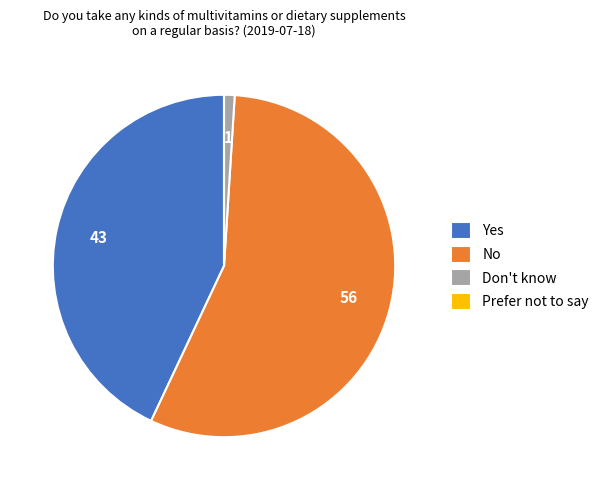

Between Don't know and Yes, which is larger?

Yes